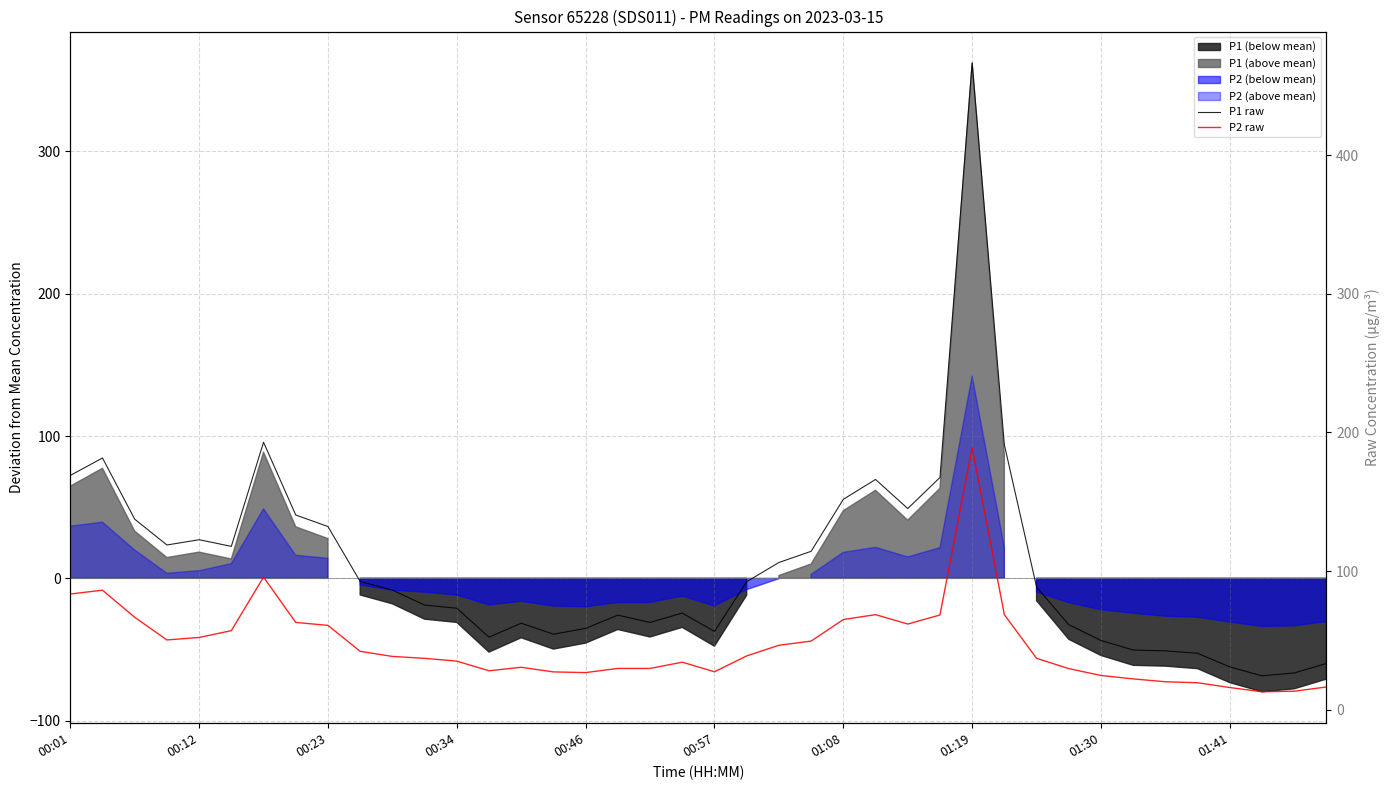

Reading left to right, what are all the values shown in this chart?

P1 raw: 169.0	181.6	137.5	118.9	122.7	117.9	192.9	140.5	132.2	92.6	86.3	75.6	73.3	52.4	62.5	54.5	58.8	68.3	63.0	69.8	56.5	92.4	106.2	114.3	151.8	166.1	145.2	167.5	466.4	191.1	88.5	61.4	50.0	43.1	42.5	40.8	30.9	24.6	26.6	33.5
P2 raw: 83.5	86.3	66.8	50.4	52.2	57.1	95.7	63.0	60.9	42.2	38.5	37.1	35.1	28.2	30.7	27.4	26.9	29.9	29.9	34.4	27.5	38.9	46.6	49.6	65.1	68.7	61.9	68.4	189.0	68.6	37.2	29.8	24.8	22.3	20.3	19.6	16.1	13.1	13.4	16.5